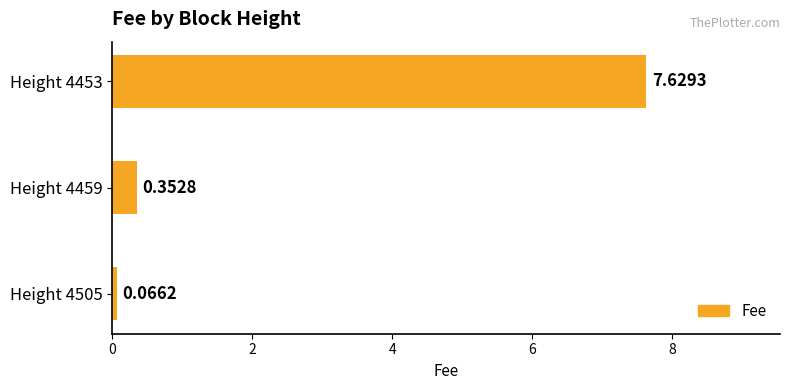

Which has a higher value, Height 4459 or Height 4505?

Height 4459